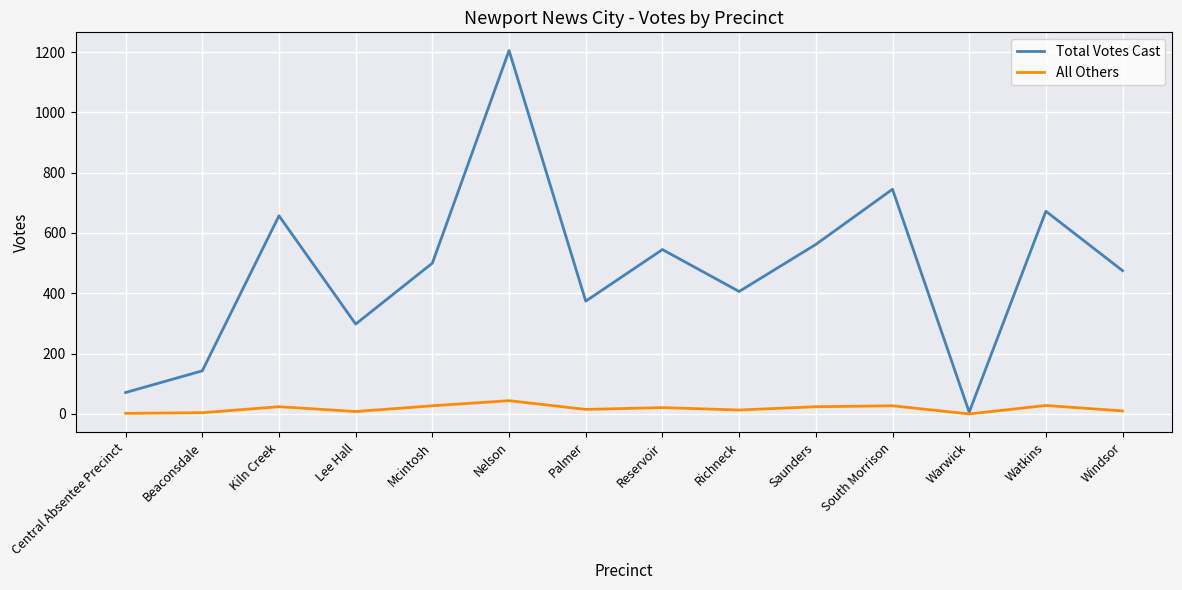

Rank the series at Lee Hall from highest to lowest value.

Total Votes Cast, All Others